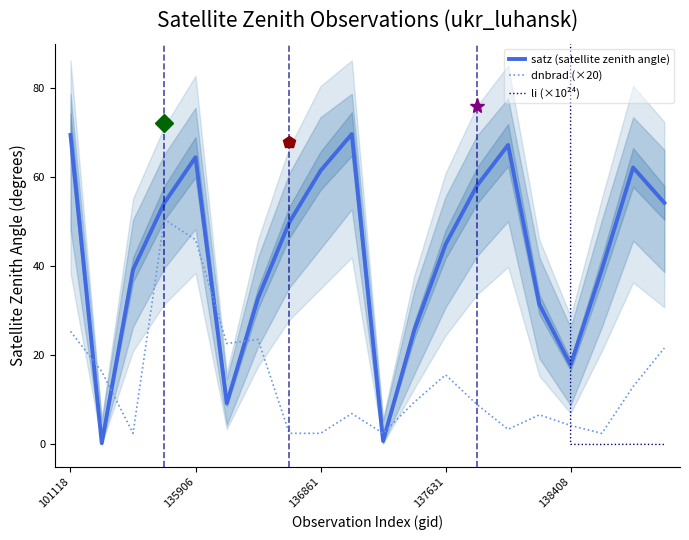

The value of satz (satellite zenith angle) at 137631 is 44.9. True or false?

True